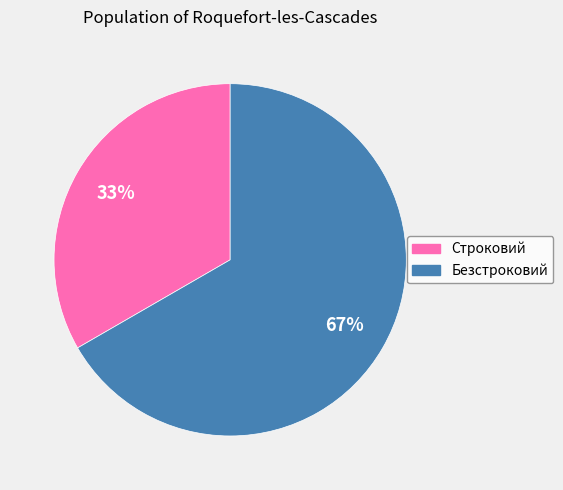

Which slice represents more than half of the pie?

Безстроковий